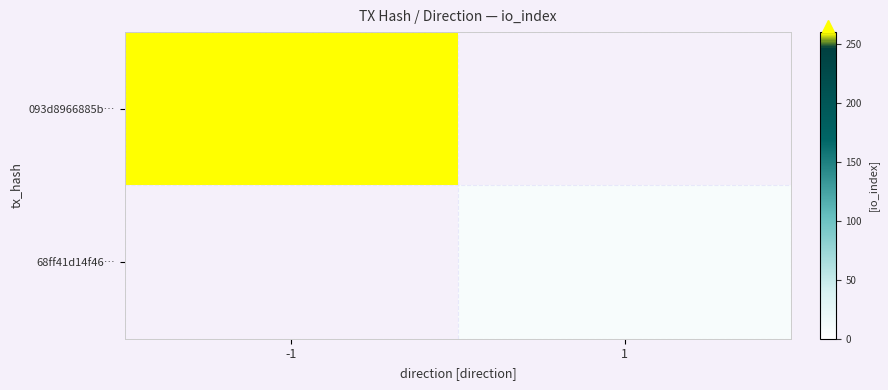

At which label does 68ff41d14f46… reach its minimum?

-1